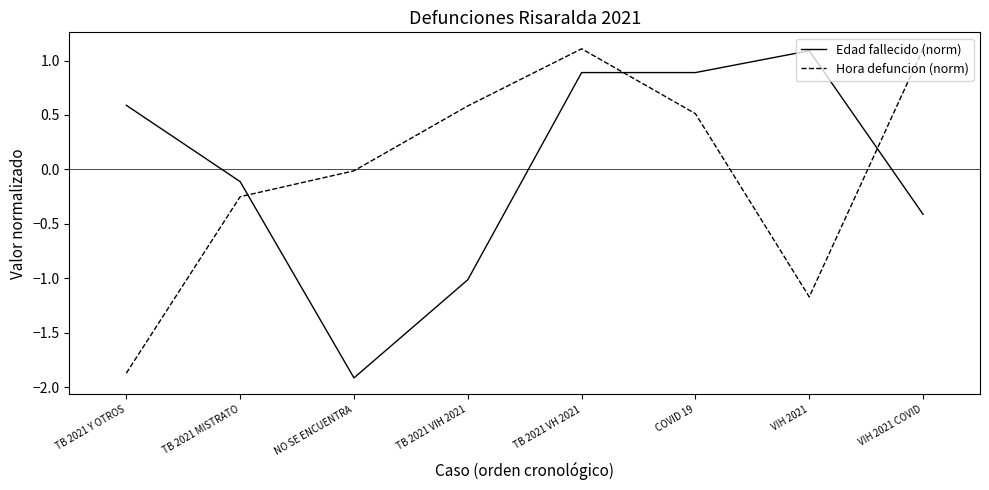

What is the greatest value displayed?

1.1